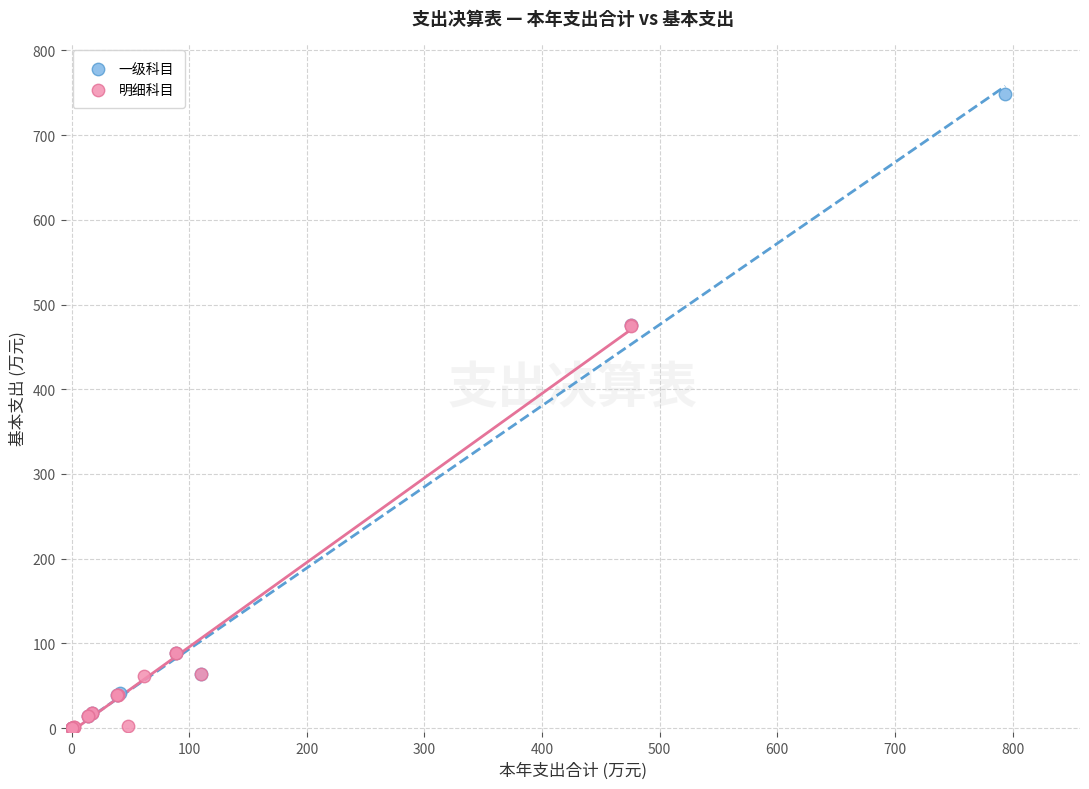

Which series contains the highest Y value?

一级科目